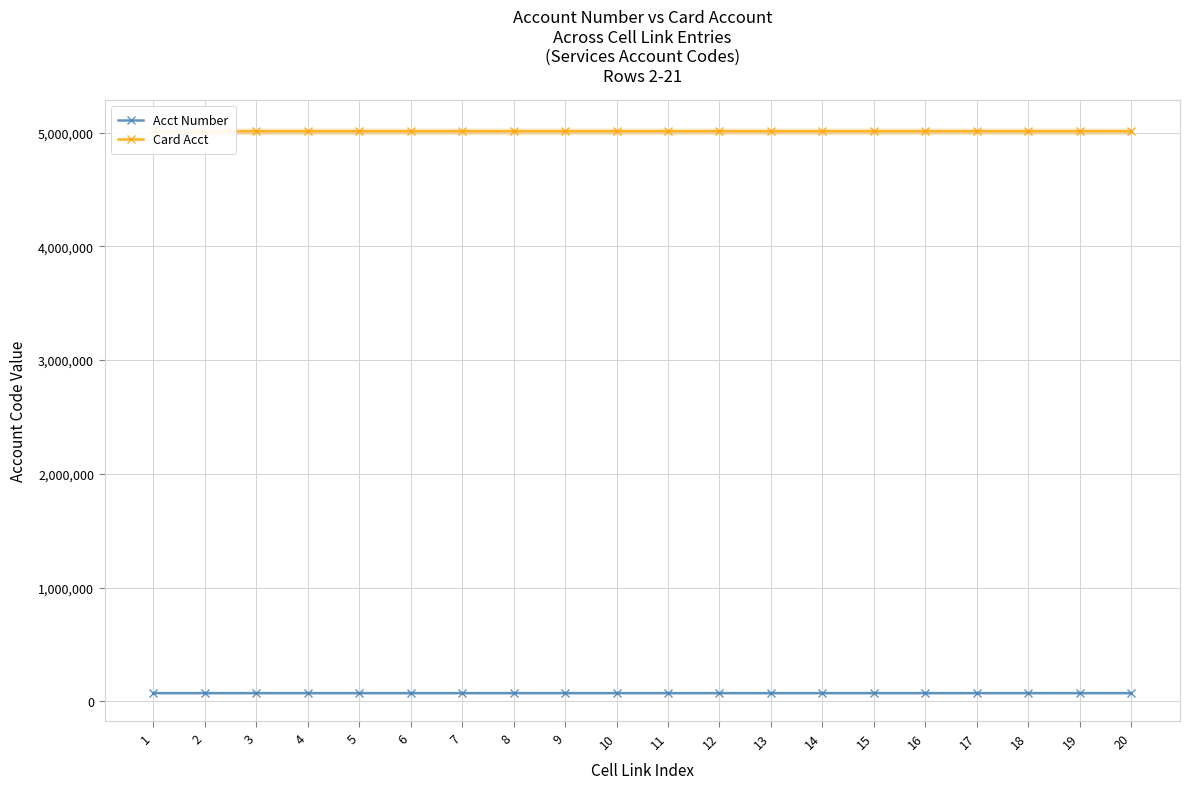

Read the Card Acct value at 1, to the nearest 50.

5012100